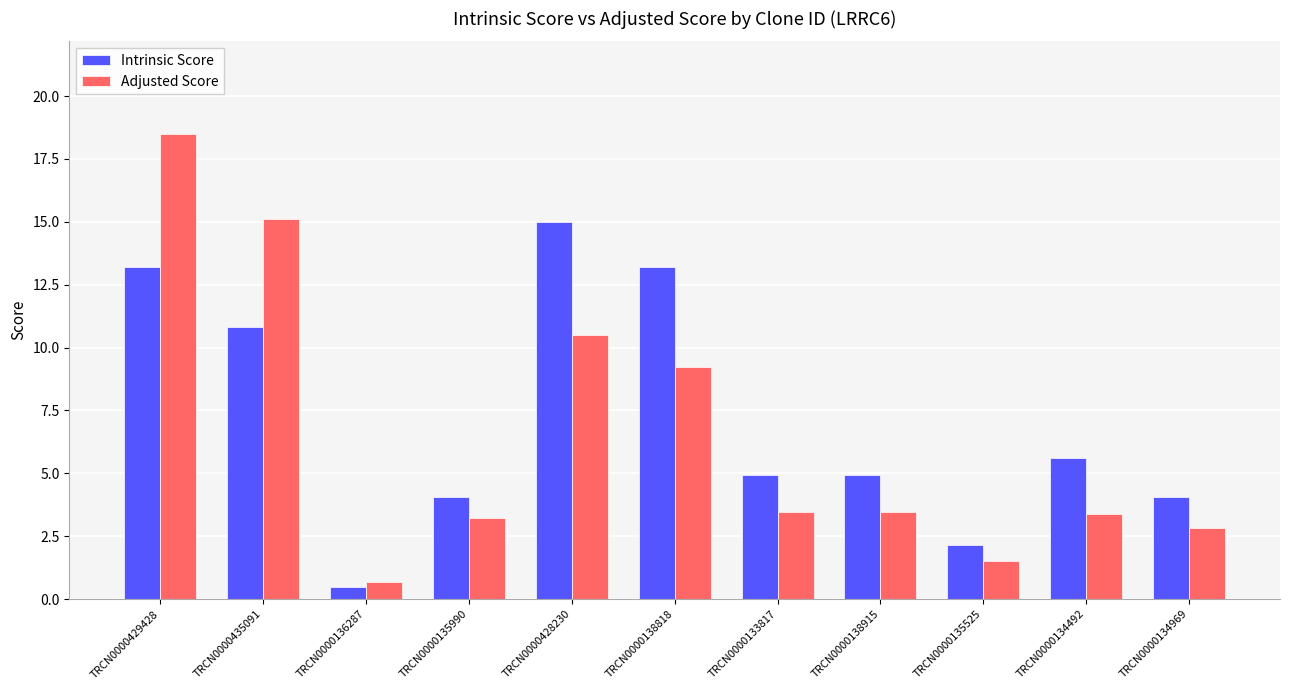

Rank the series at TRCN0000428230 from highest to lowest value.

Intrinsic Score, Adjusted Score